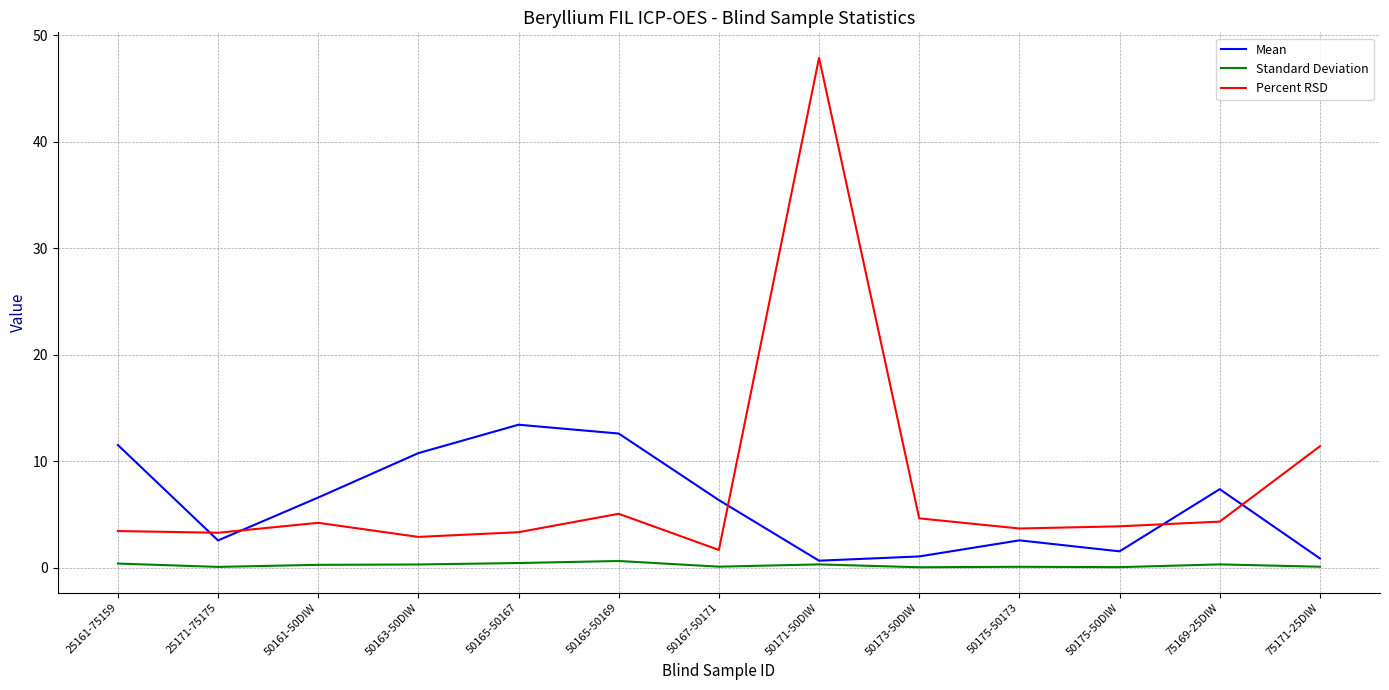

What position from the right is 25161-75159?

13